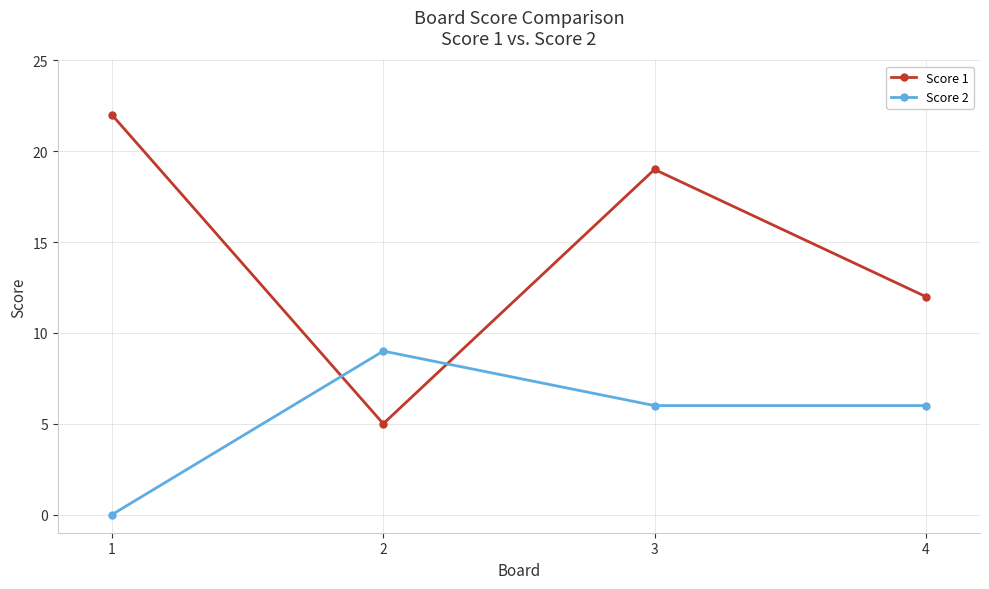

List the labels in order of Score 1 value, smallest first.

2, 4, 3, 1